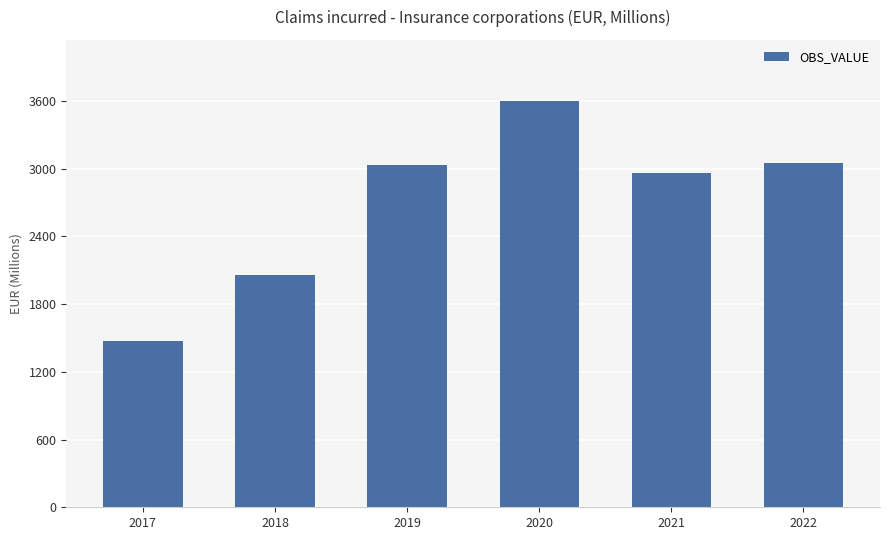

What is the average value?

2695.3